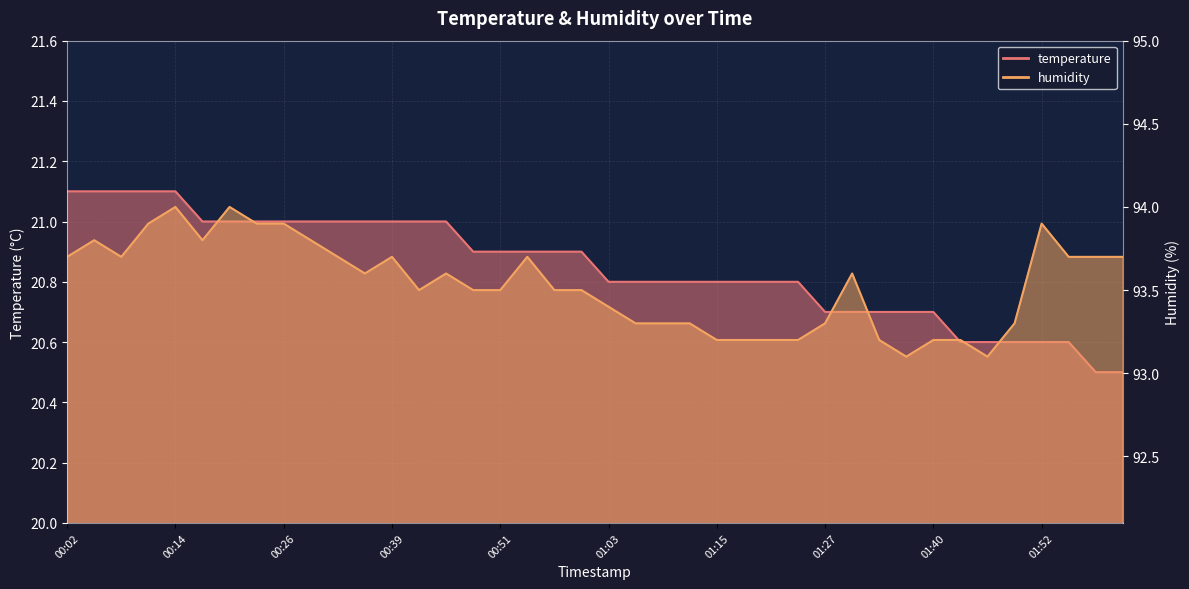

Which label corresponds to the smallest value in the chart?

01:58